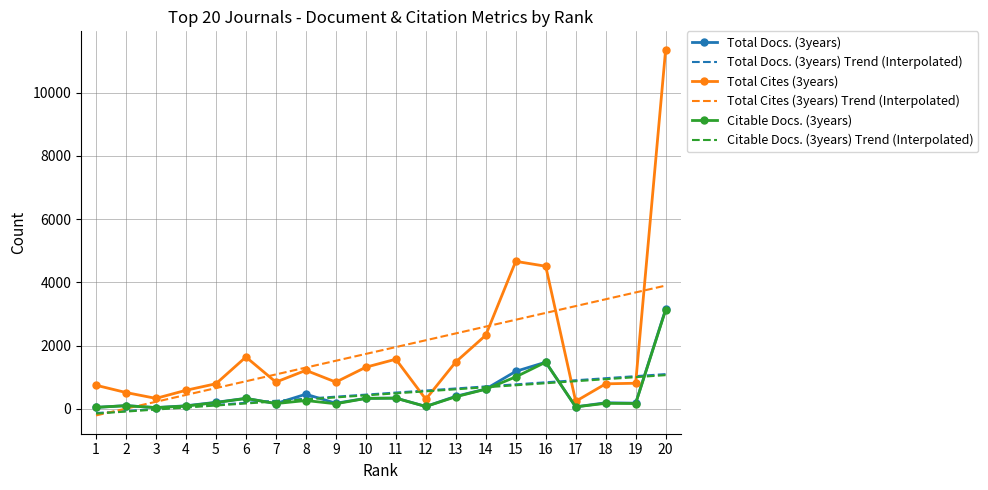

True or false: Citable Docs. (3years) and Total Cites (3years) cross at least once.

False